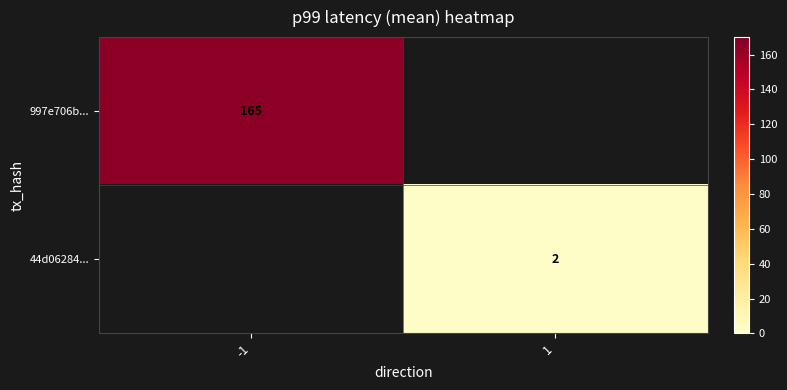

At how many categories does at least one series exceed 112?

1